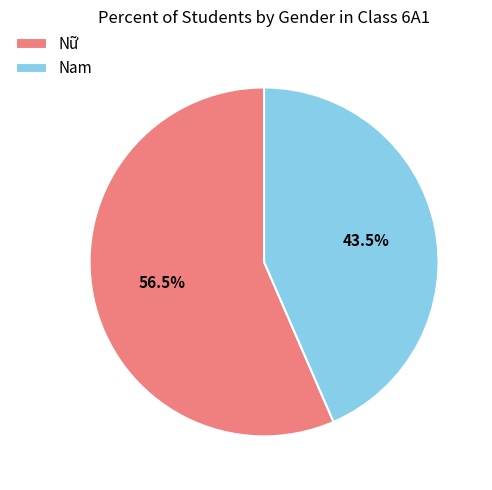

How much of the chart is everything except Nữ?

43.5%